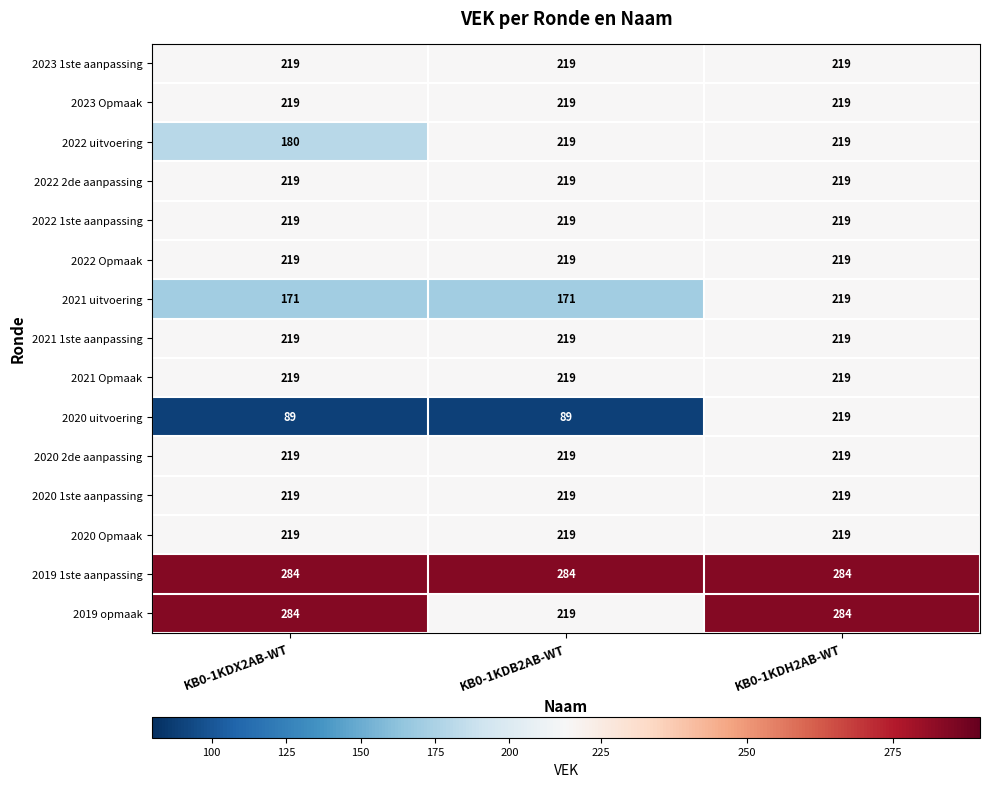

The value of 2023 Opmaak at KB0-1KDX2AB-WT is 219. True or false?

True